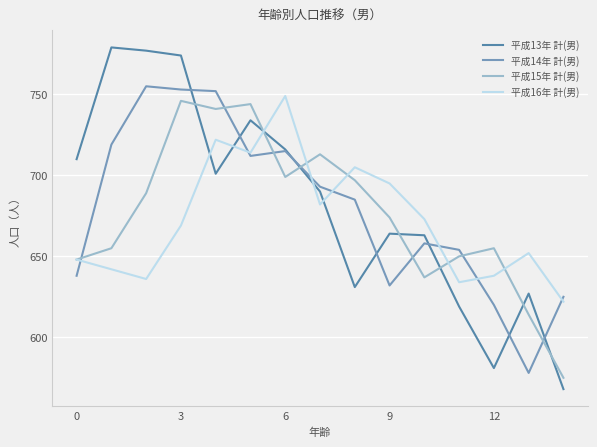

Which series has the largest range (max minus min)?

平成13年 計(男)